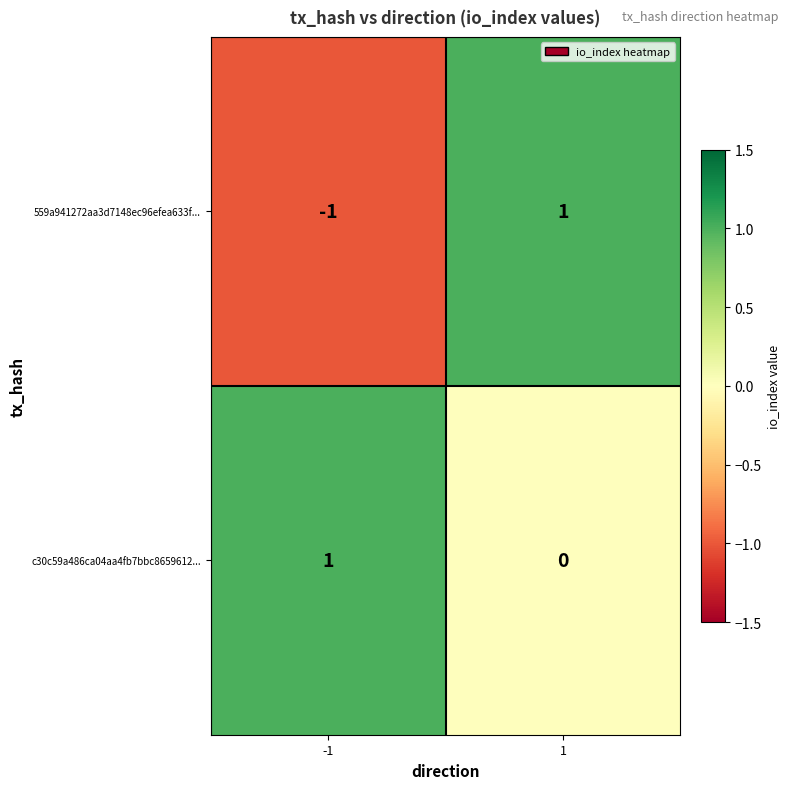

Rank the series by their average value, from highest to lowest.

c30c59a486ca04aa4fb7bbc8659612..., 559a941272aa3d7148ec96efea633f...